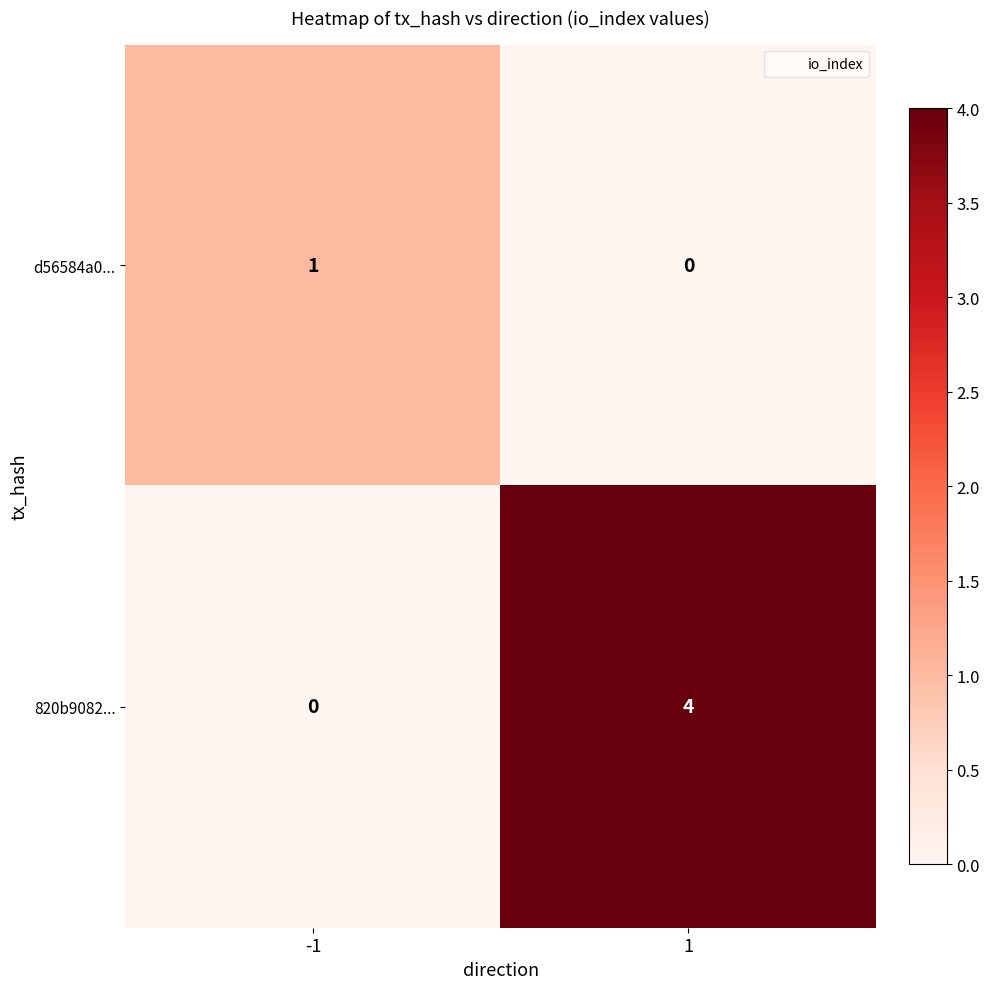

What is the sum of all 820b9082... values?

4